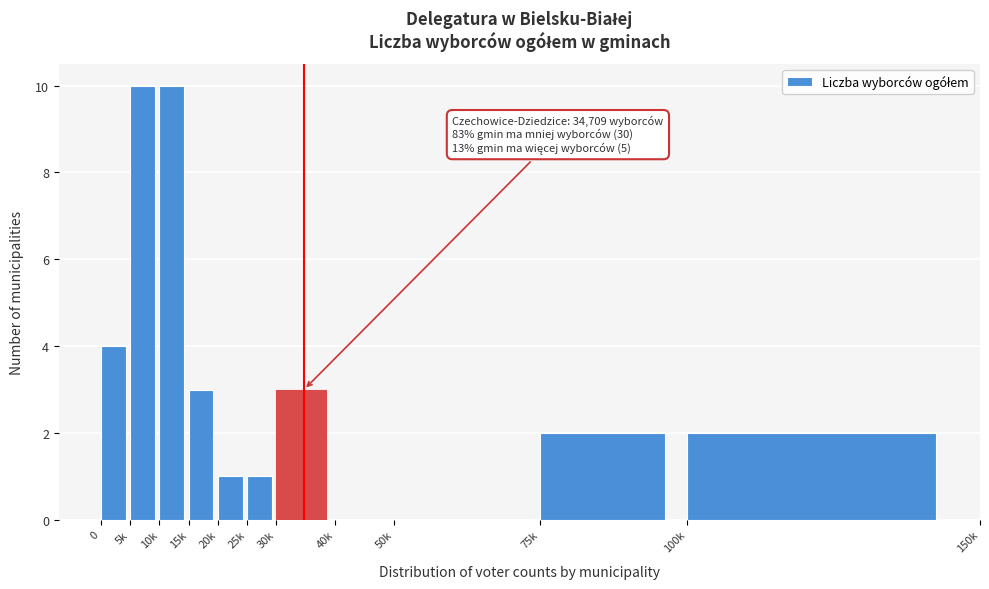

Reading left to right, what are all the values shown in this chart?

0=4	5k=10	10k=10	15k=3	20k=1	25k=1	30k=3	40k=0	50k=0	75k=2	100k=2